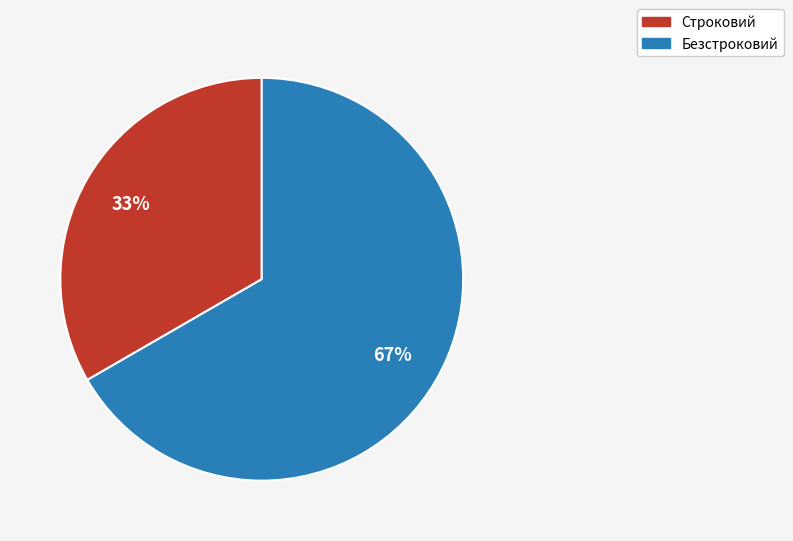

How many segments does this pie chart have?

2